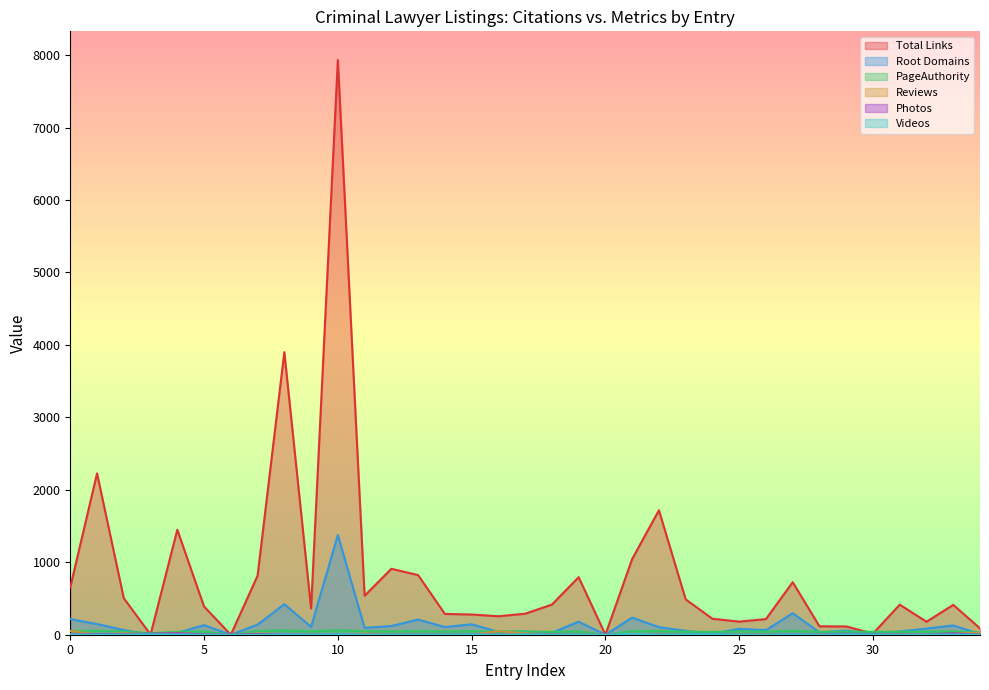

How many data points in Root Domains are less than 85?

17